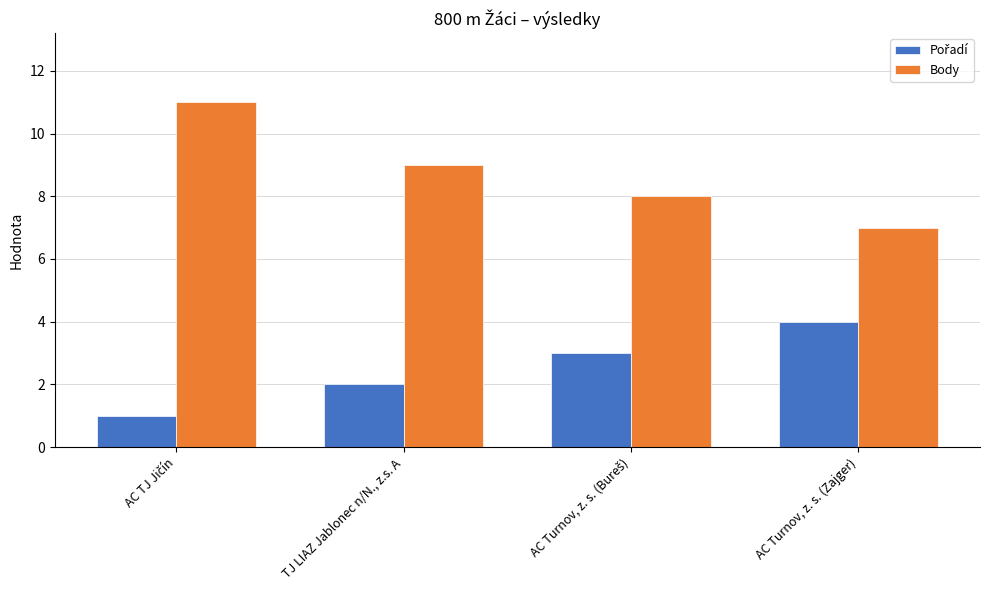

What is the label of the 1st bar from the right?

AC Turnov, z. s. (Zajger)